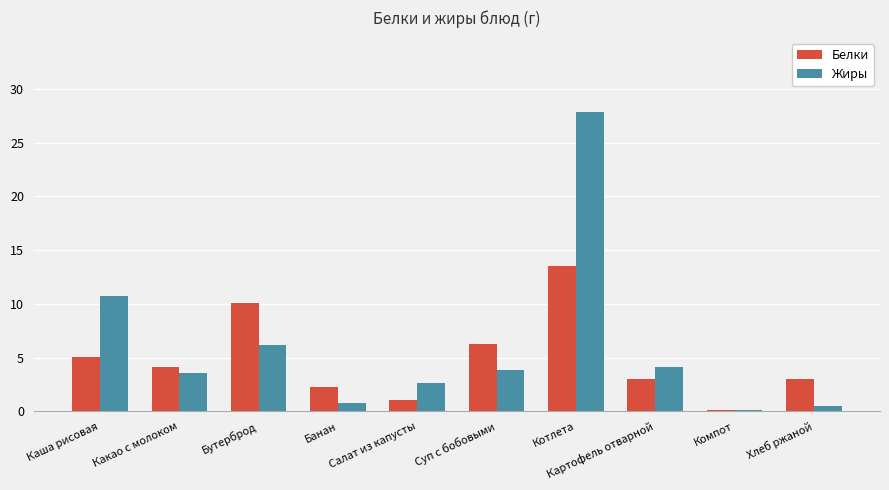

Which label corresponds to the largest value in the chart?

Котлета